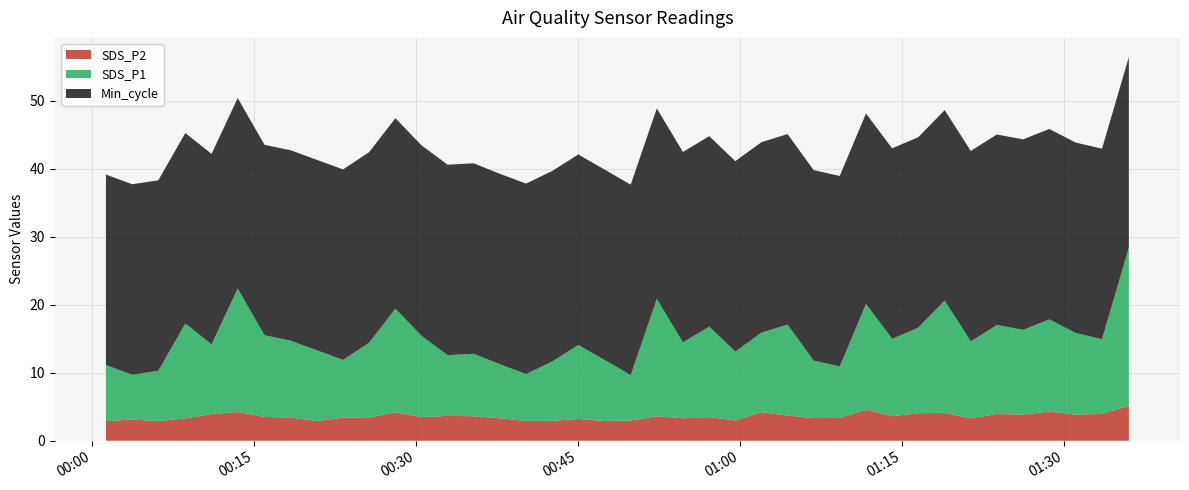

Reading left to right, extract all data points from this chart.

SDS_P1: 8.2	6.6	7.4	13.9	10.2	18.1	12.0	11.3	10.4	8.5	11.0	15.2	11.9	8.9	9.2	7.9	6.9	8.7	10.9	9.0	6.7	17.2	11.2	13.3	10.1	11.7	13.4	8.4	7.6	15.6	11.4	12.6	16.5	11.3	13.1	12.4	13.6	12.0	11.0	23.2
SDS_P2: 2.9	3.1	2.9	3.3	3.9	4.2	3.5	3.4	2.9	3.4	3.4	4.2	3.5	3.6	3.6	3.3	2.9	2.9	3.2	2.9	3.0	3.6	3.3	3.5	3.0	4.2	3.7	3.3	3.4	4.5	3.6	4.0	4.1	3.3	3.9	3.9	4.3	3.8	4.0	5.2
Min_cycle: 28.0	28.0	28.0	28.0	28.0	28.0	28.0	28.0	28.0	28.0	28.0	28.0	28.0	28.0	28.0	28.0	28.0	28.0	28.0	28.0	28.0	28.0	28.0	28.0	28.0	28.0	28.0	28.0	28.0	28.0	28.0	28.0	28.0	28.0	28.0	28.0	28.0	28.0	28.0	28.0